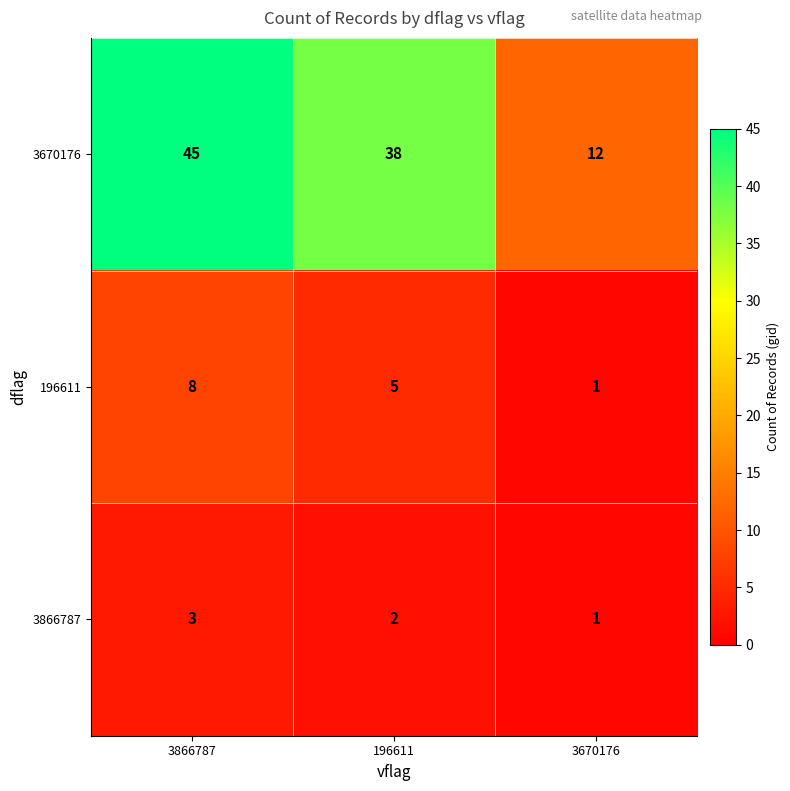

At which label does 3670176 first exceed 38?

3866787